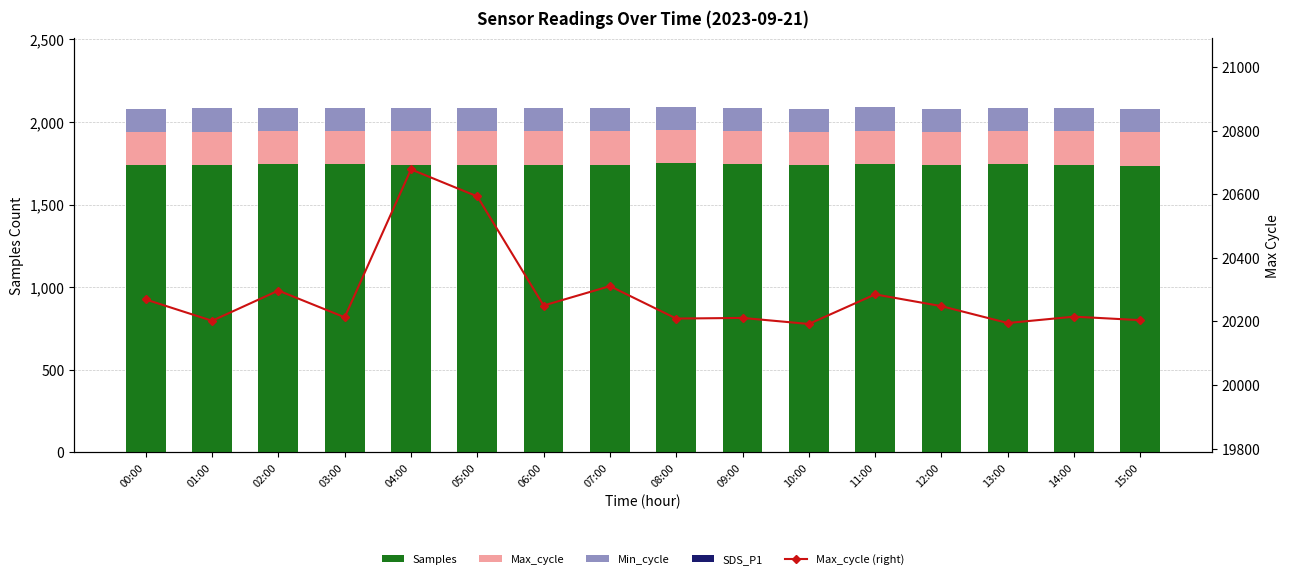

List the labels in order of Min_cycle value, largest first.

00:00, 01:00, 02:00, 03:00, 04:00, 05:00, 06:00, 07:00, 08:00, 09:00, 10:00, 11:00, 12:00, 13:00, 14:00, 15:00